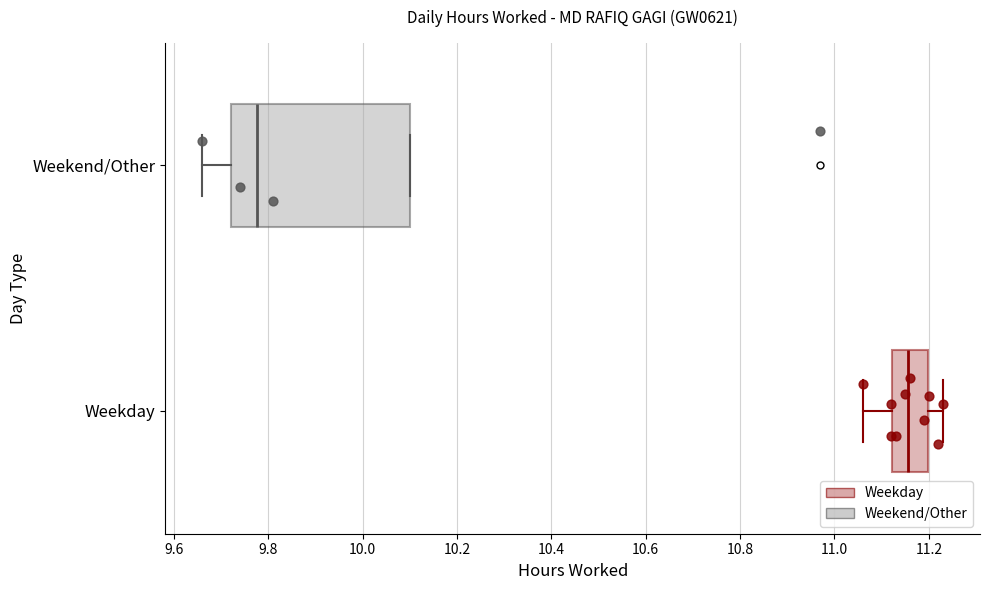

Which box is the widest, from its left edge to its right edge?

Weekend/Other